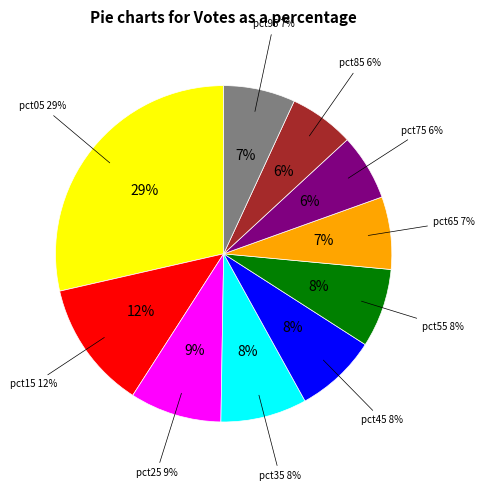

True or false: pct45 accounts for 15% of the total.

False